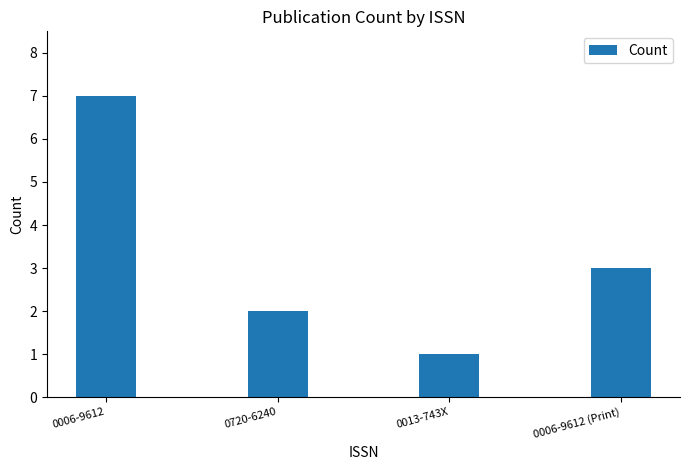

Does the chart contain stacked bars?

No